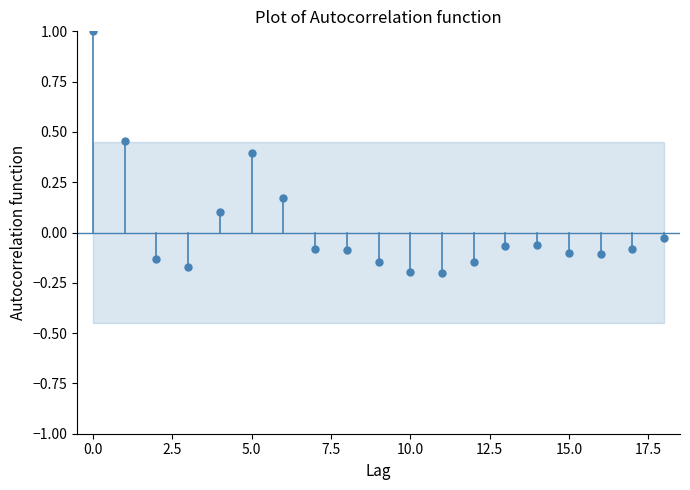

What is the range of Y values (max minus min)?

1.2